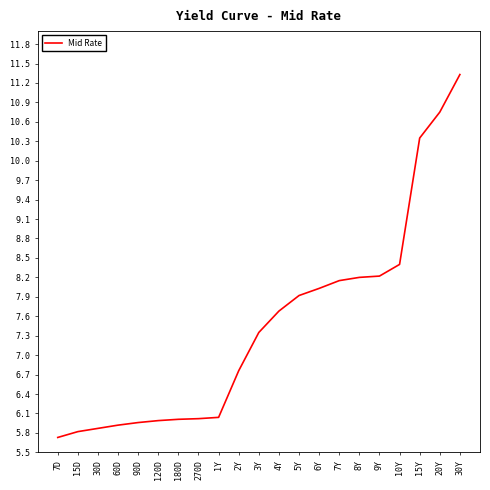

What position from the right is 20Y?

2